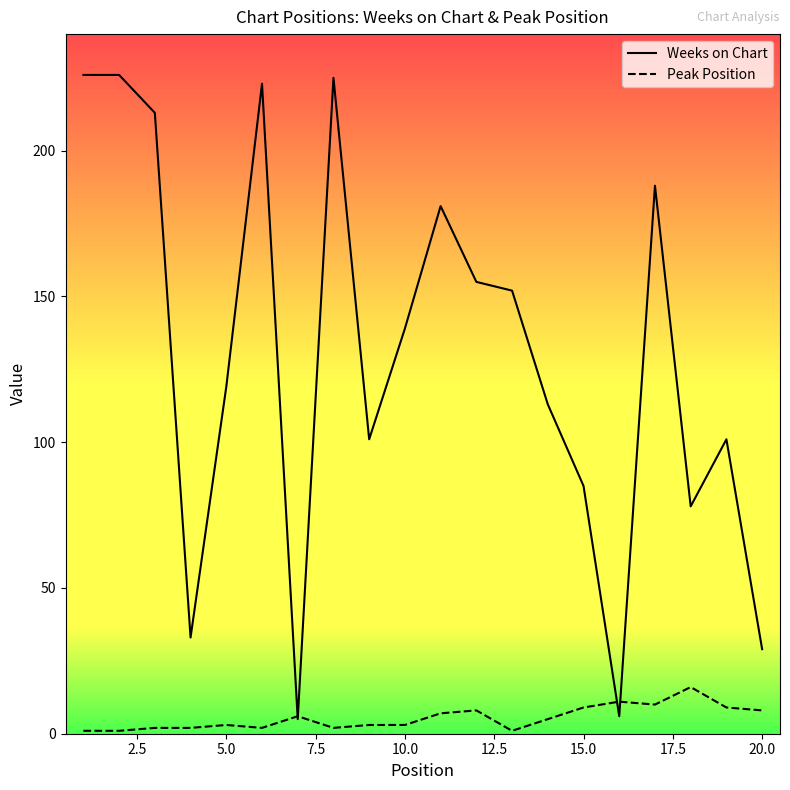

What are all the series names shown in the legend?

Weeks on Chart, Peak Position